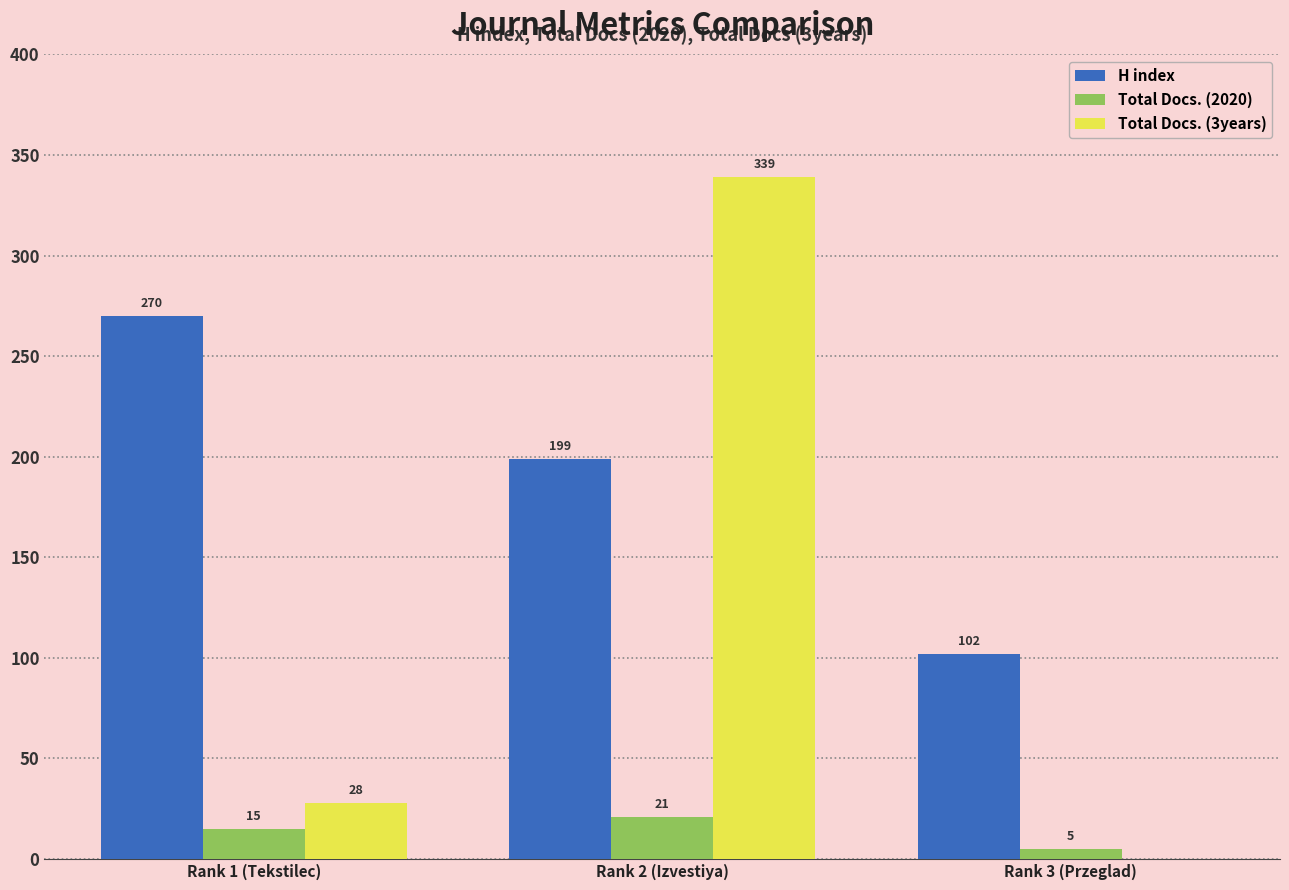

What value does the H index series have at Rank 1 (Tekstilec)?

270